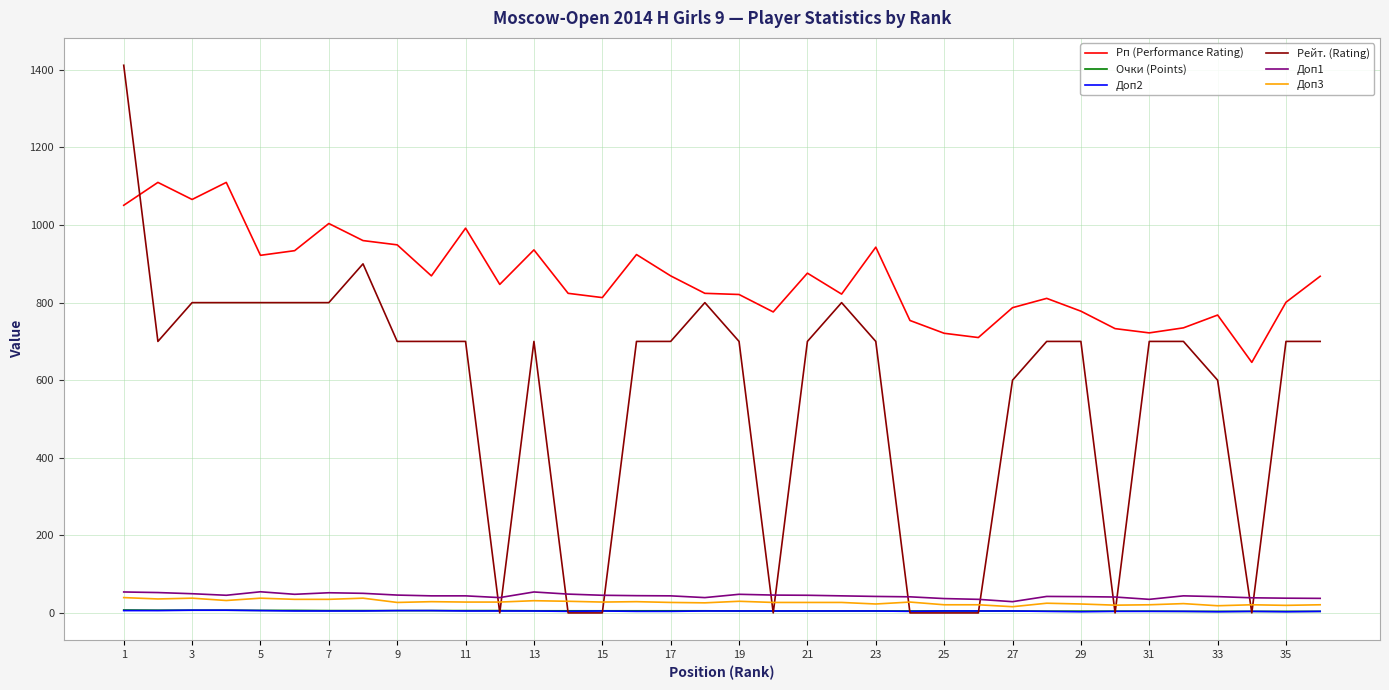

Does the chart display data point markers on the line(s)?

No